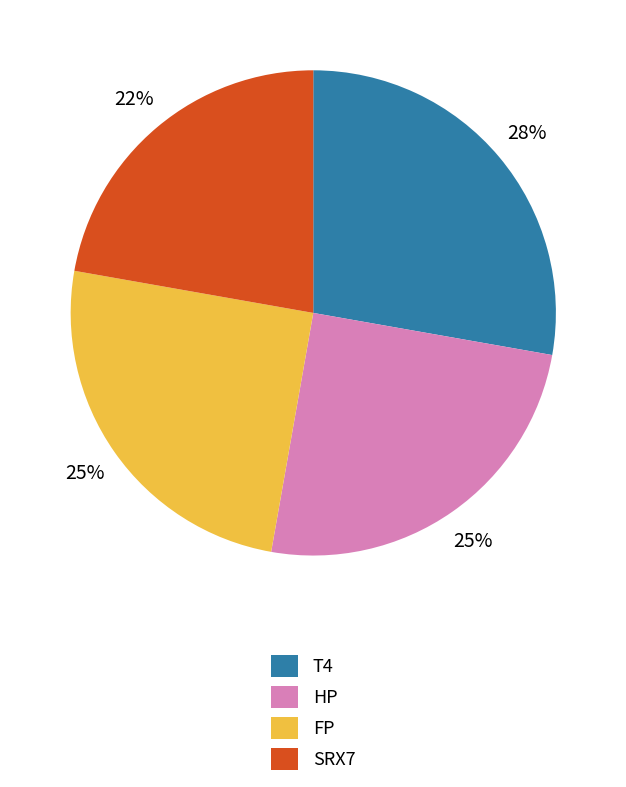

What percentage is the SRX7 slice, to the nearest percent?

22%